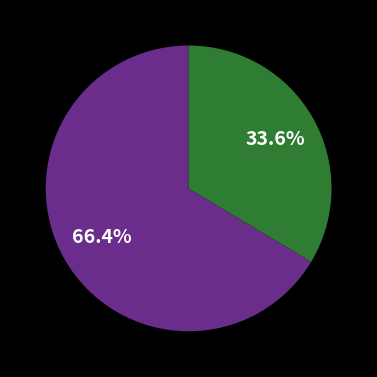

Is there a majority slice in this chart?

Yes